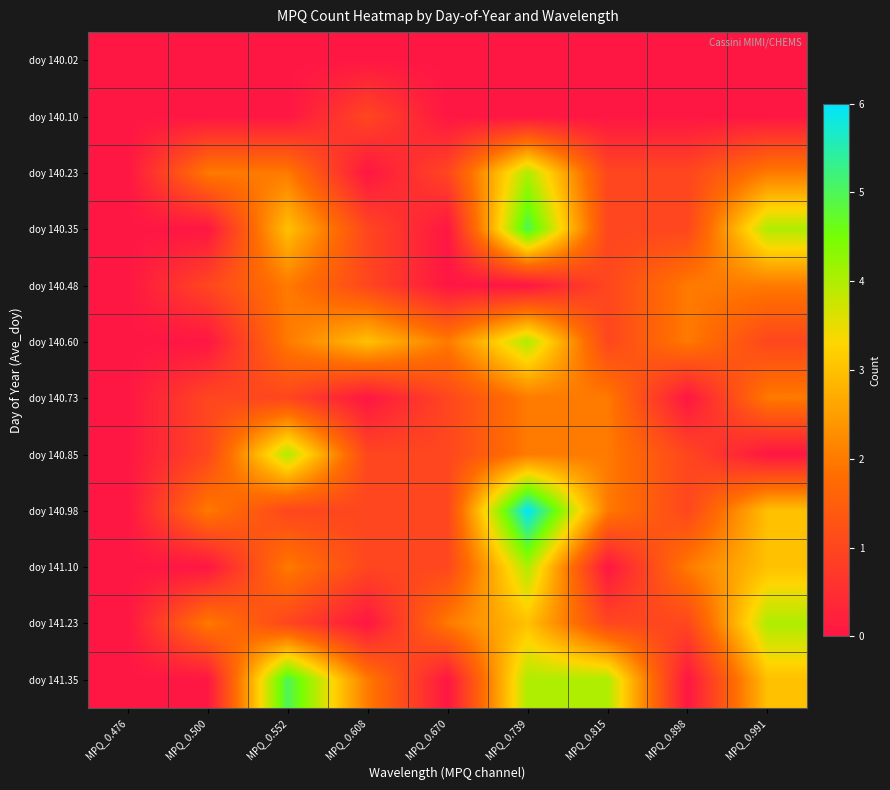

What is the maximum value shown in the chart?

6